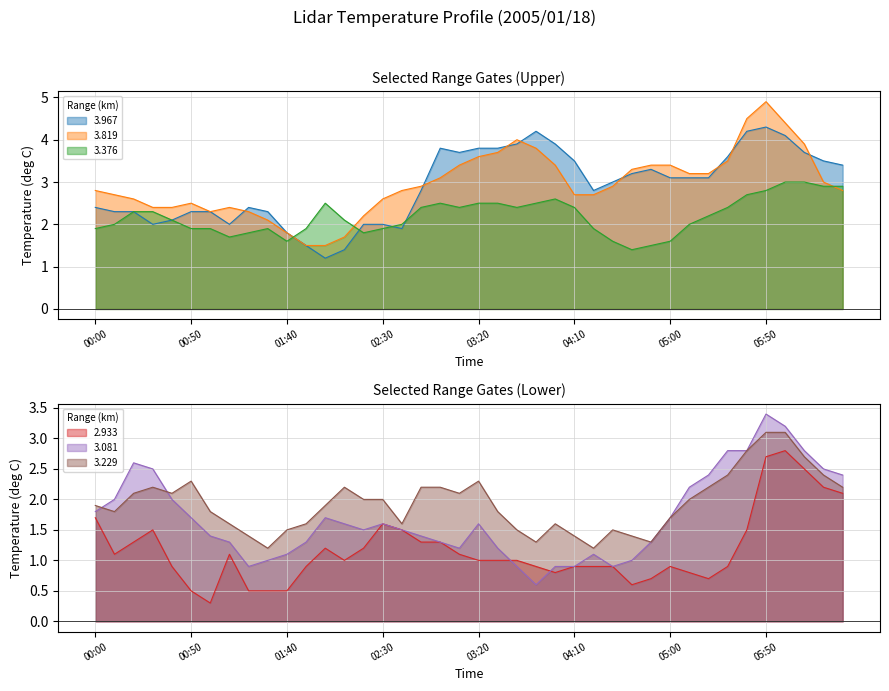

The value of 3.967 at 01:40 is 1.0. True or false?

False